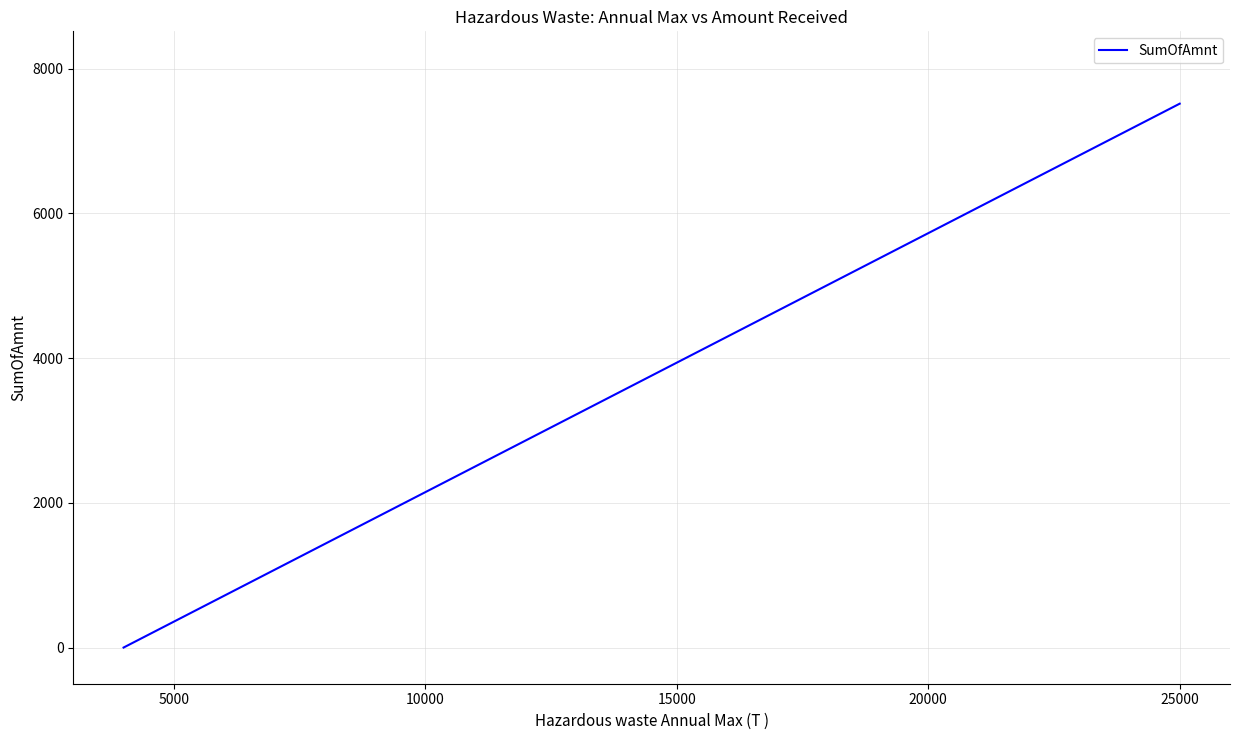

How many lines are shown in the chart?

1